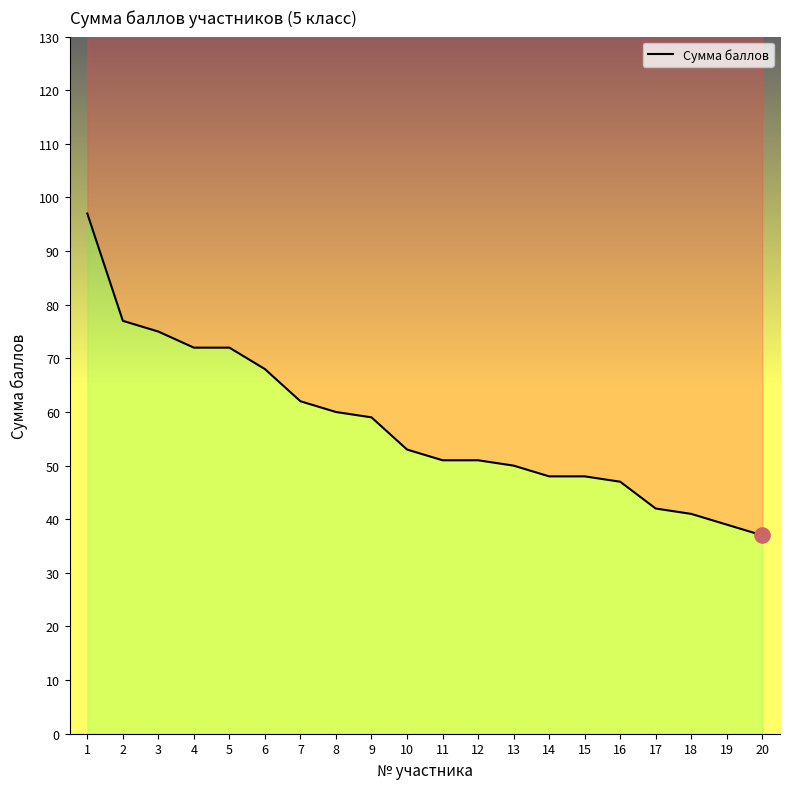

What is the change in value from 2 to 18?

-36